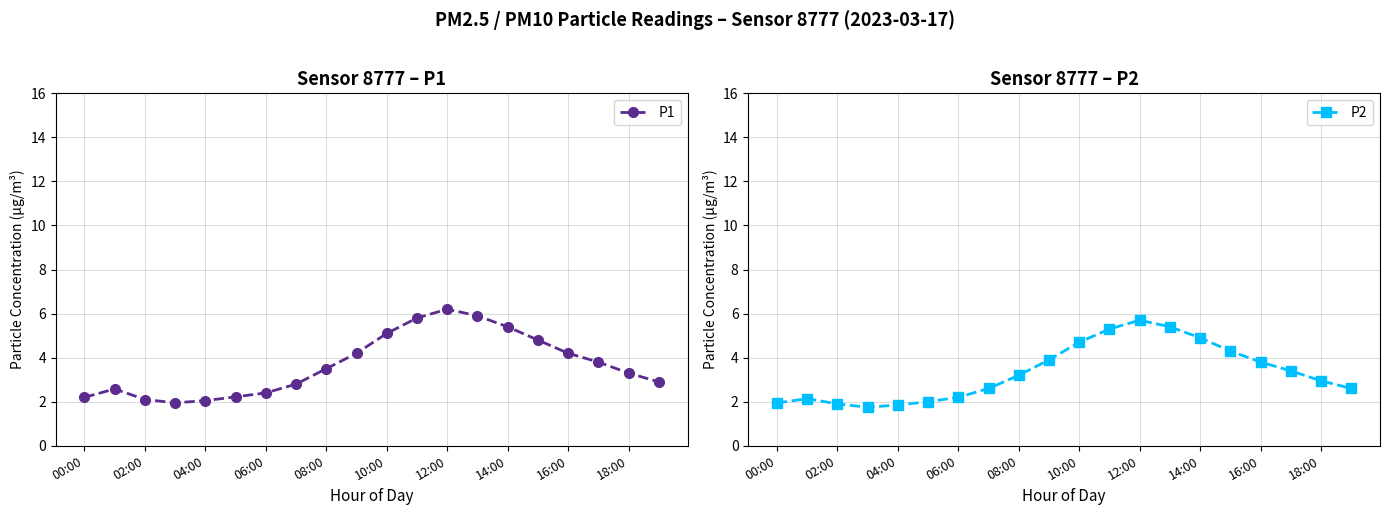

What is the difference between the P2 values at 16:00 and 12:00?

1.9